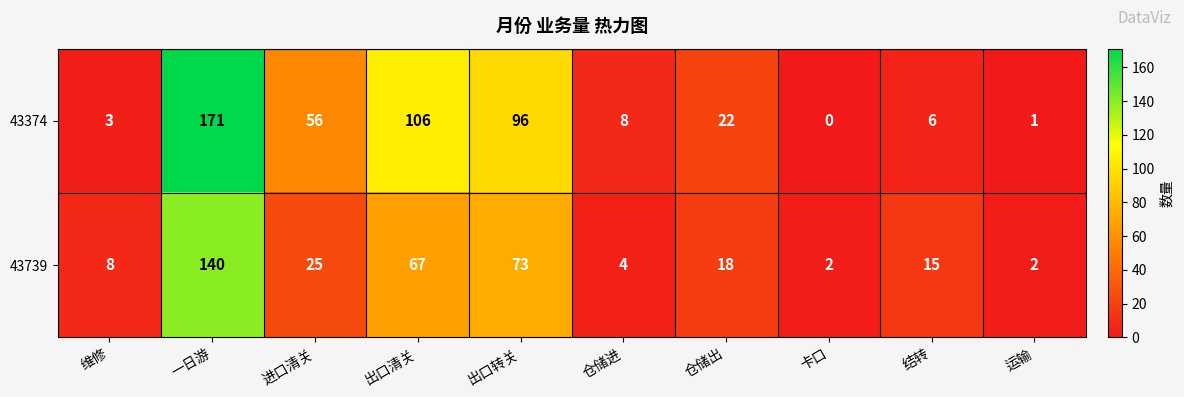

What is the difference between the 43739 values at 一日游 and 运输?

138